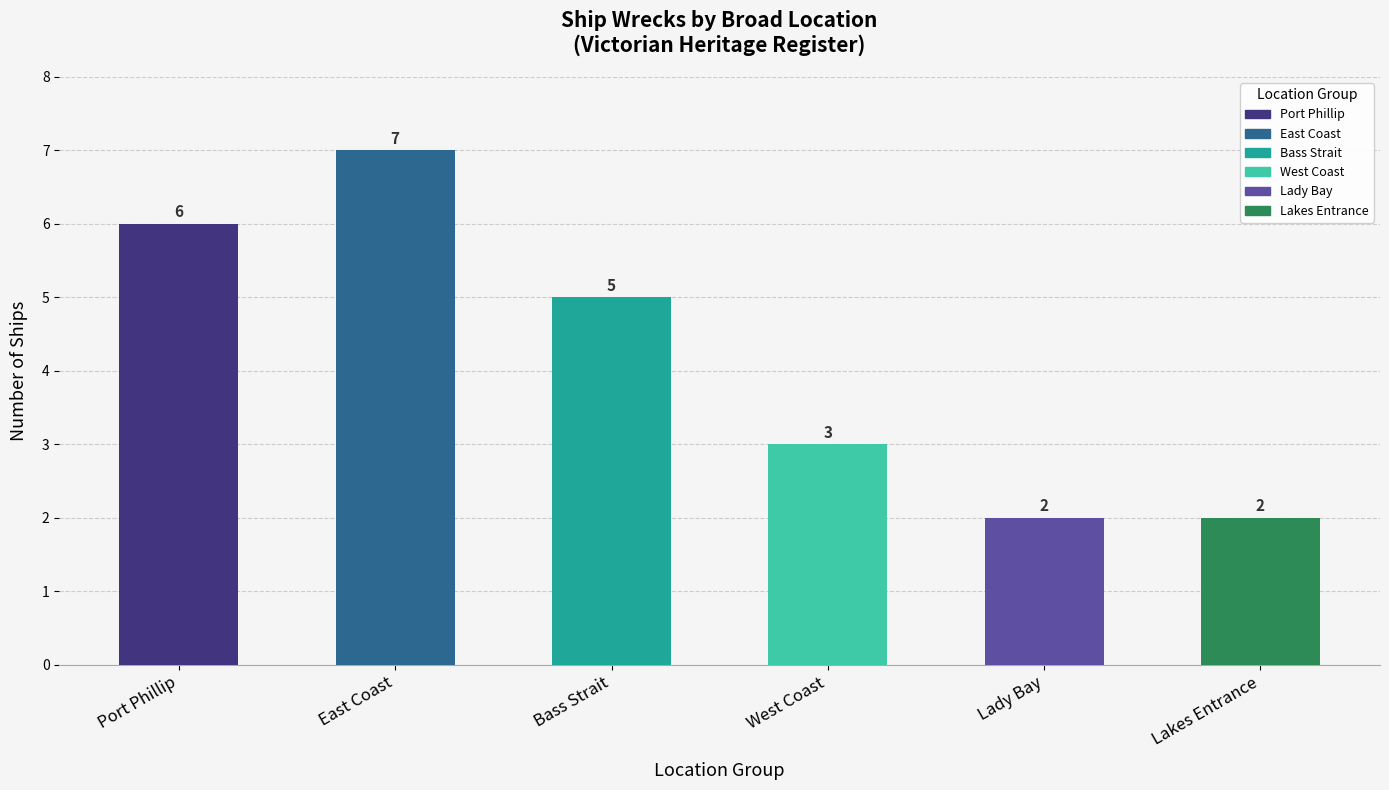

What value does the data have at Lakes Entrance?

2